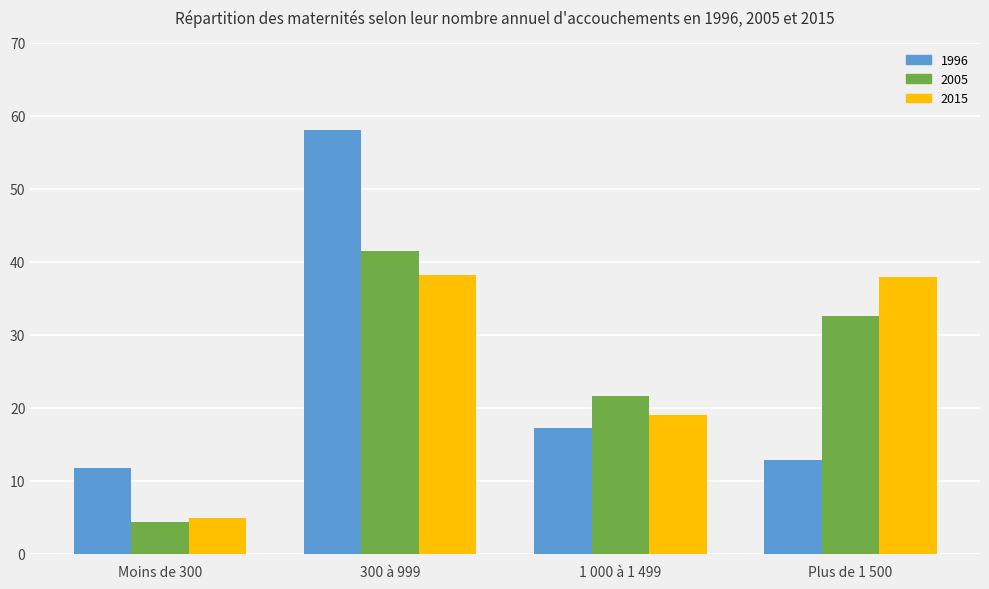

Rank the series by their maximum value, from lowest to highest.

2015, 2005, 1996